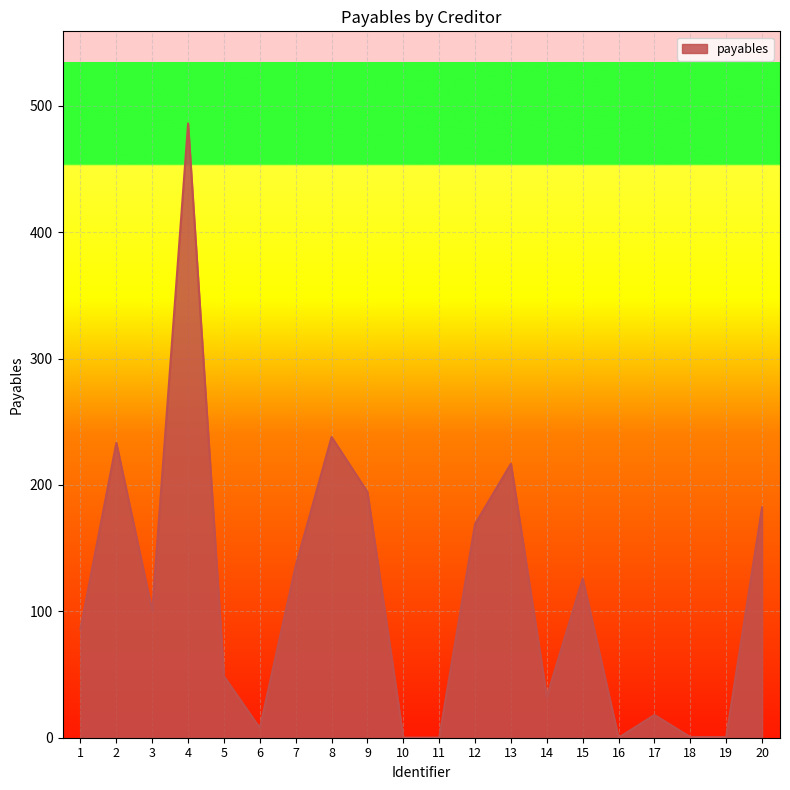

What is the difference between the values at 17 and 2?

215.3